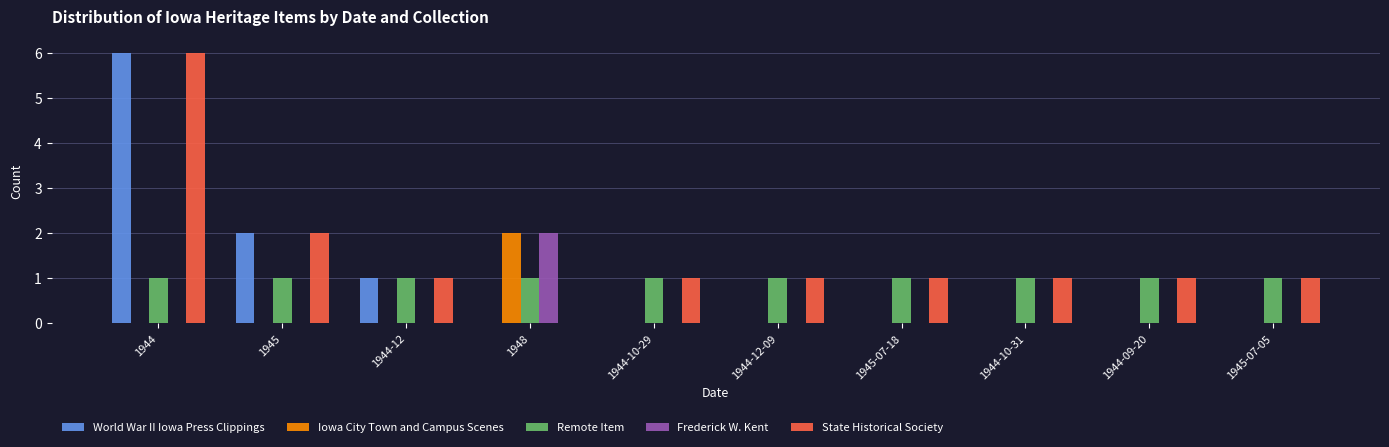

At which category is the sum across all series the highest?

1944